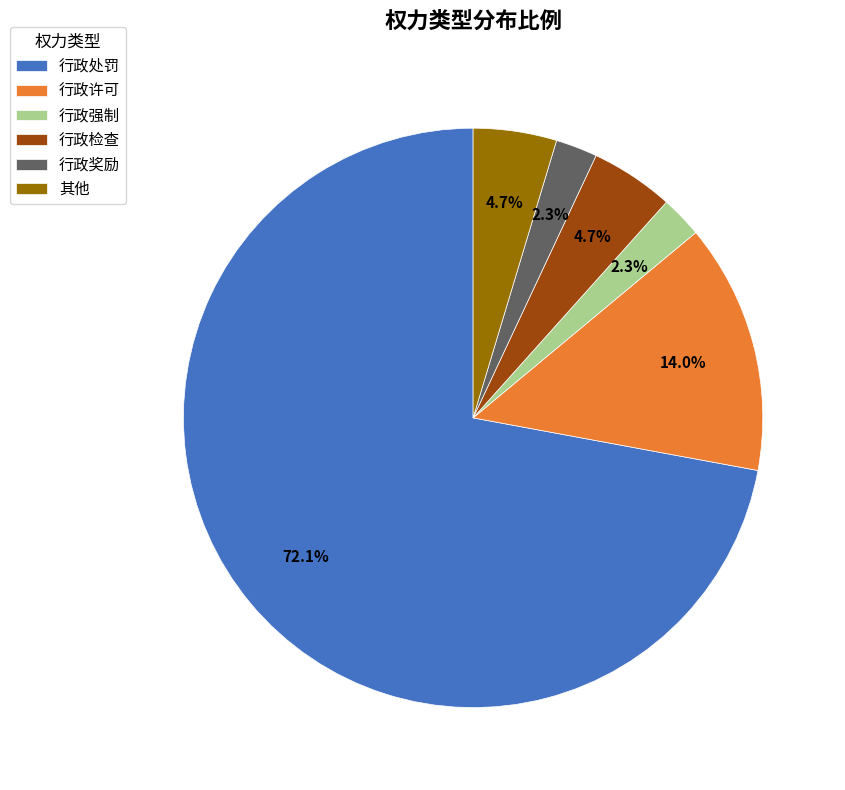

To the nearest percent, what is the combined percentage of 行政许可 and 行政处罚?

86%